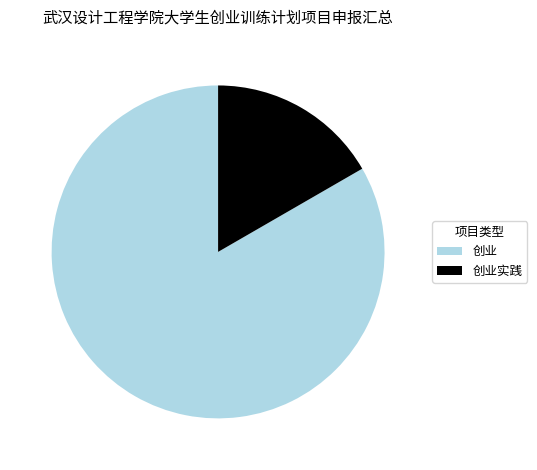

Which slice is the largest?

创业